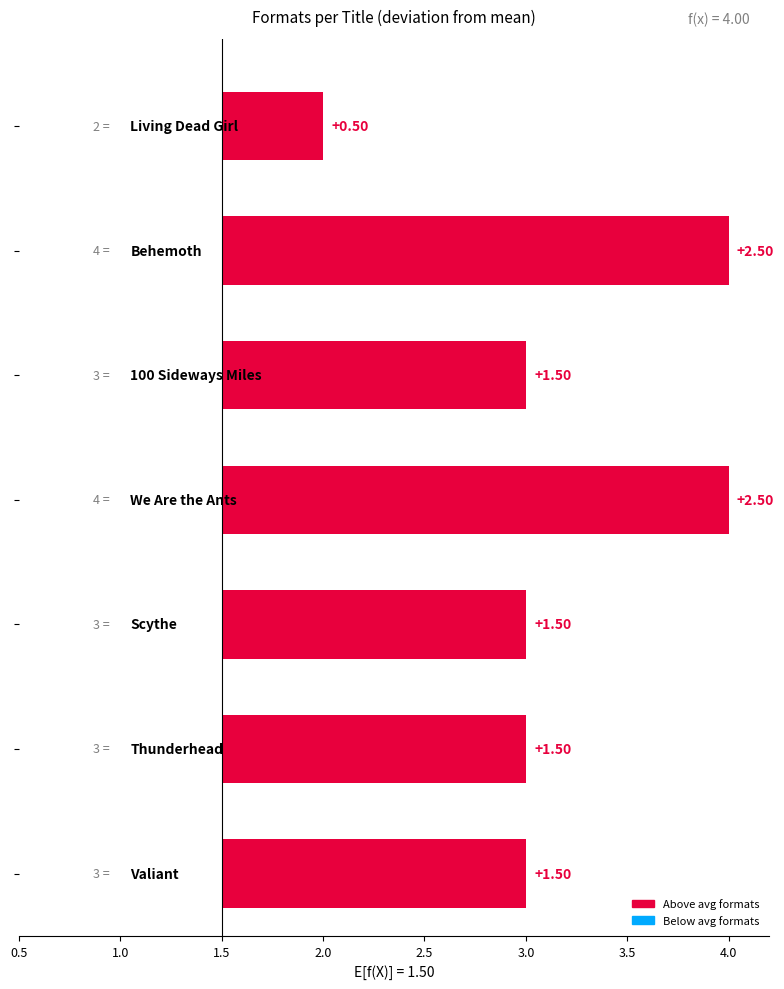

Rank the categories by value from highest to lowest.

We Are the Ants, Behemoth, Valiant, Thunderhead, Scythe, 100 Sideways Miles, Living Dead Girl